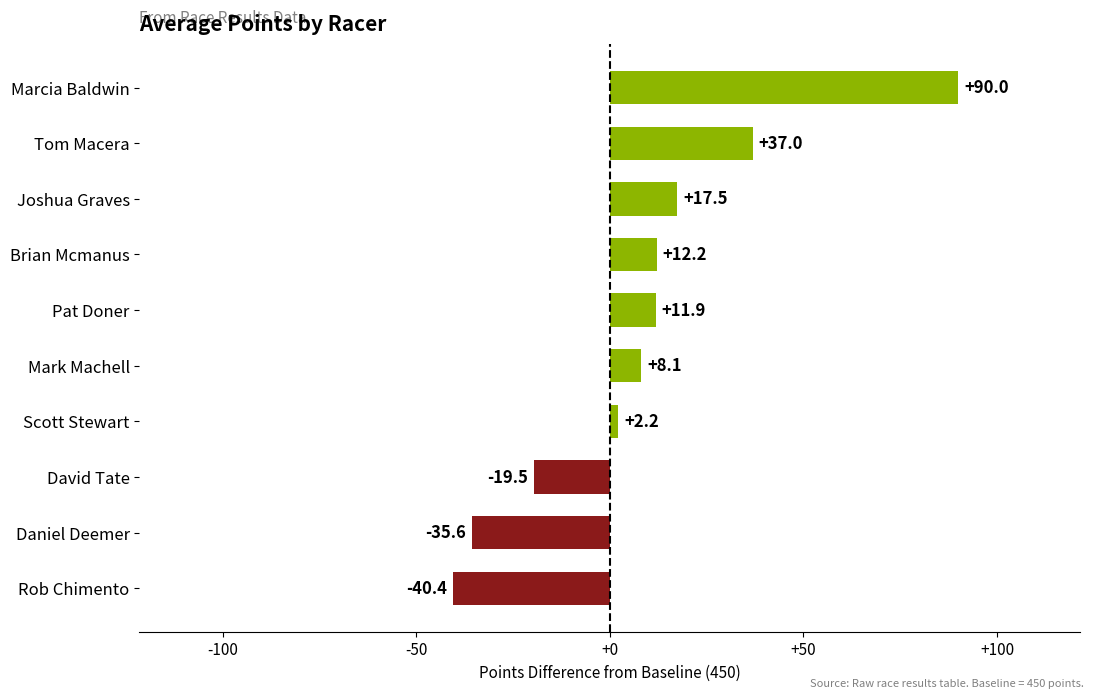

What is the difference between the second highest and minimum values?

77.4